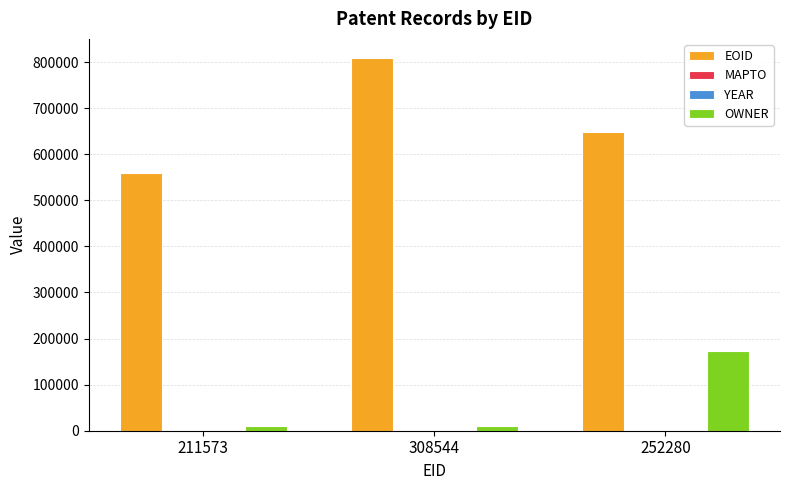

How many EOID values are between 559027 and 809857?

3